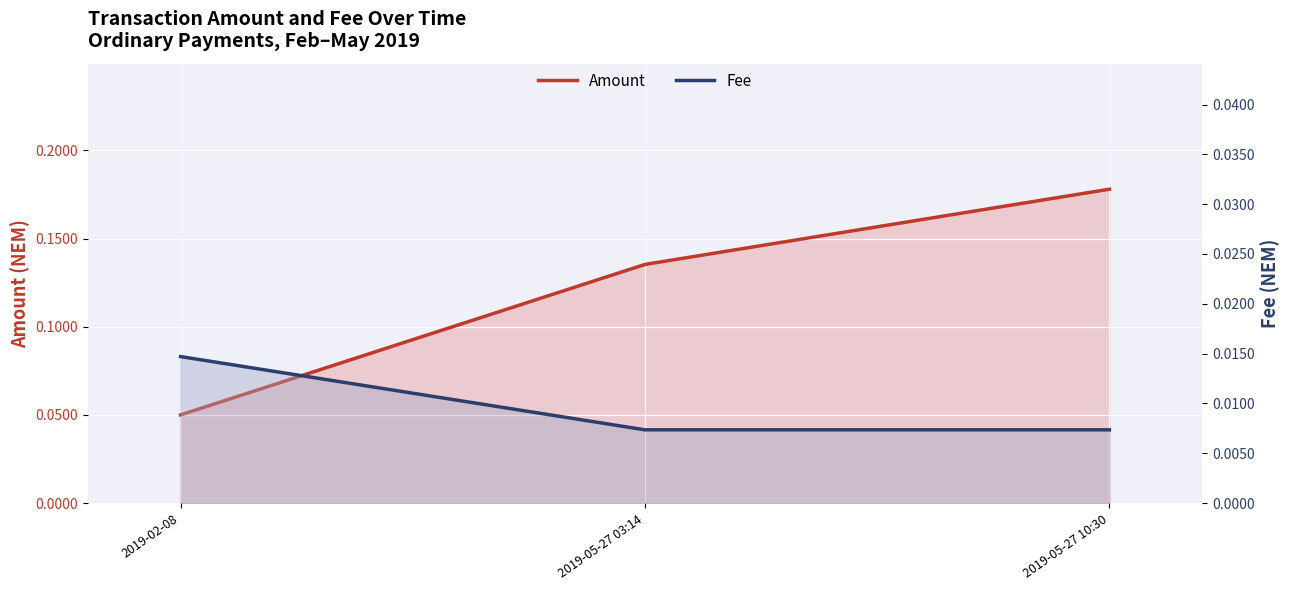

Is it true that Fee equals 0.0 at 2019-02-08?

True